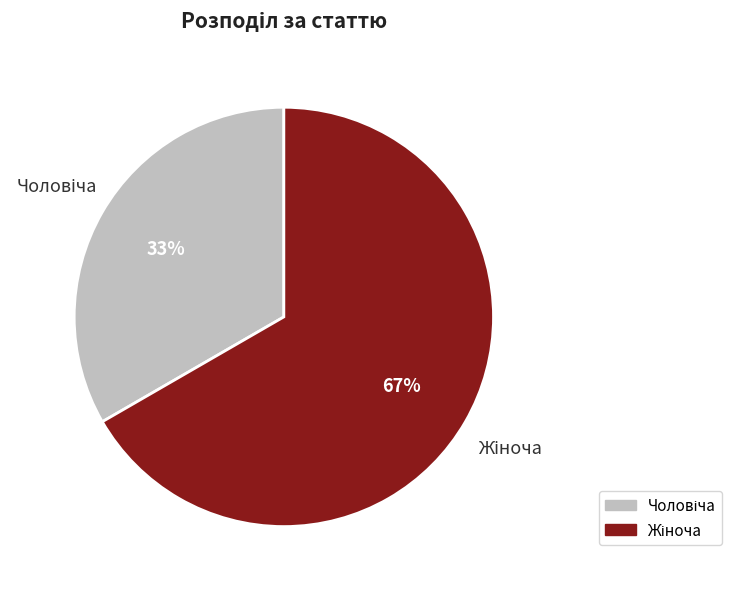

Is there any slice that represents more than half of the pie?

Yes